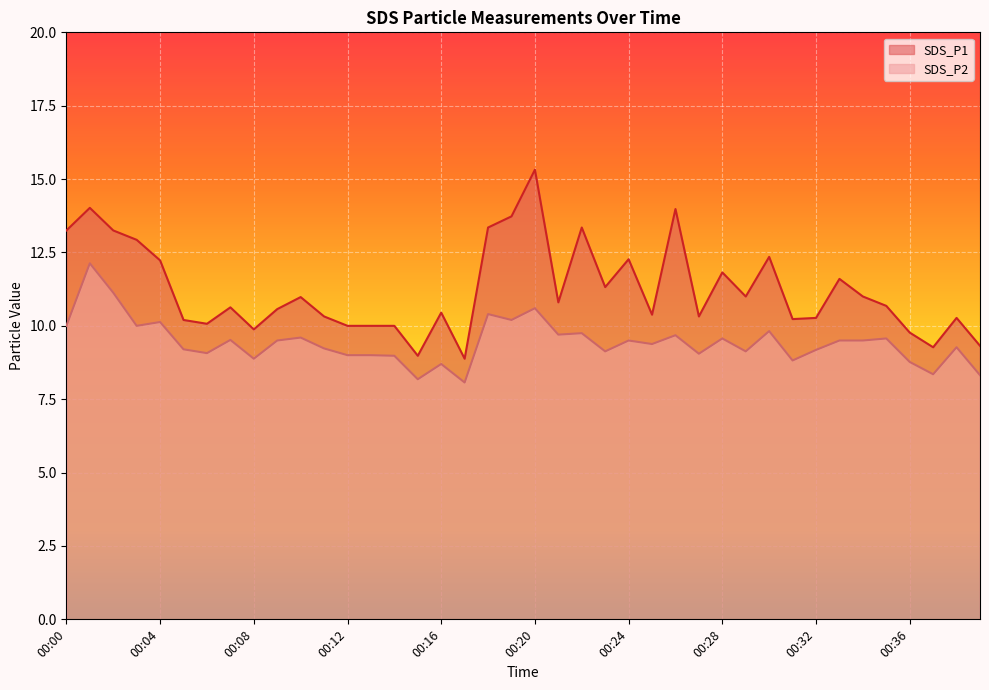

At 00:05, list the series in order from smallest to largest.

SDS_P2, SDS_P1